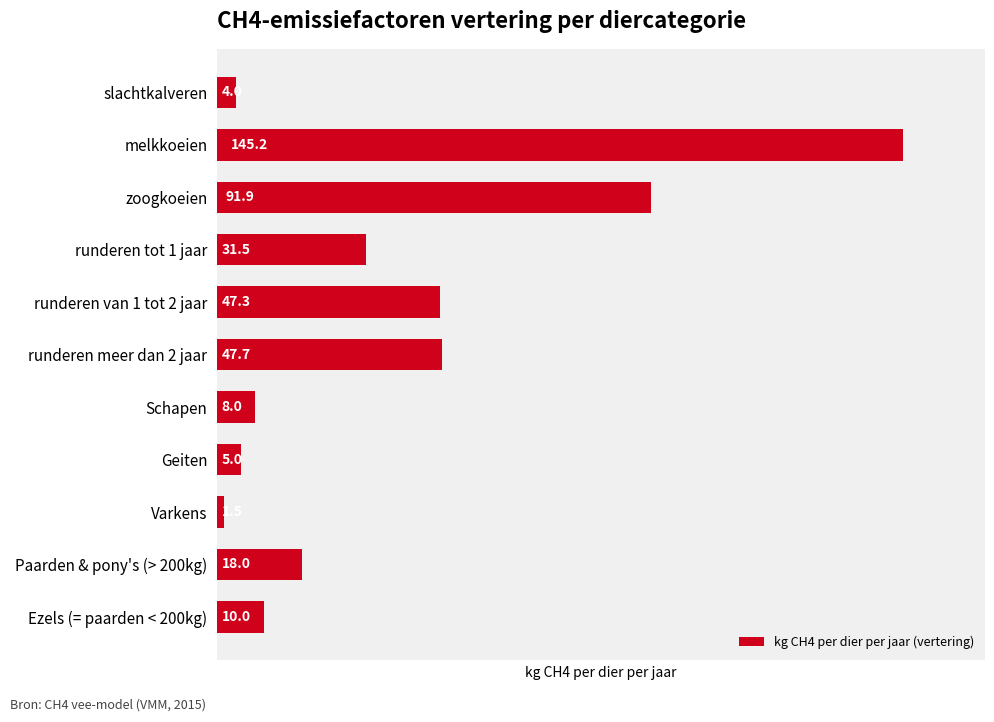

Reading top to bottom, what are all the values shown in this chart?

4.0	145.2	91.9	31.5	47.3	47.7	8.0	5.0	1.5	18.0	10.0